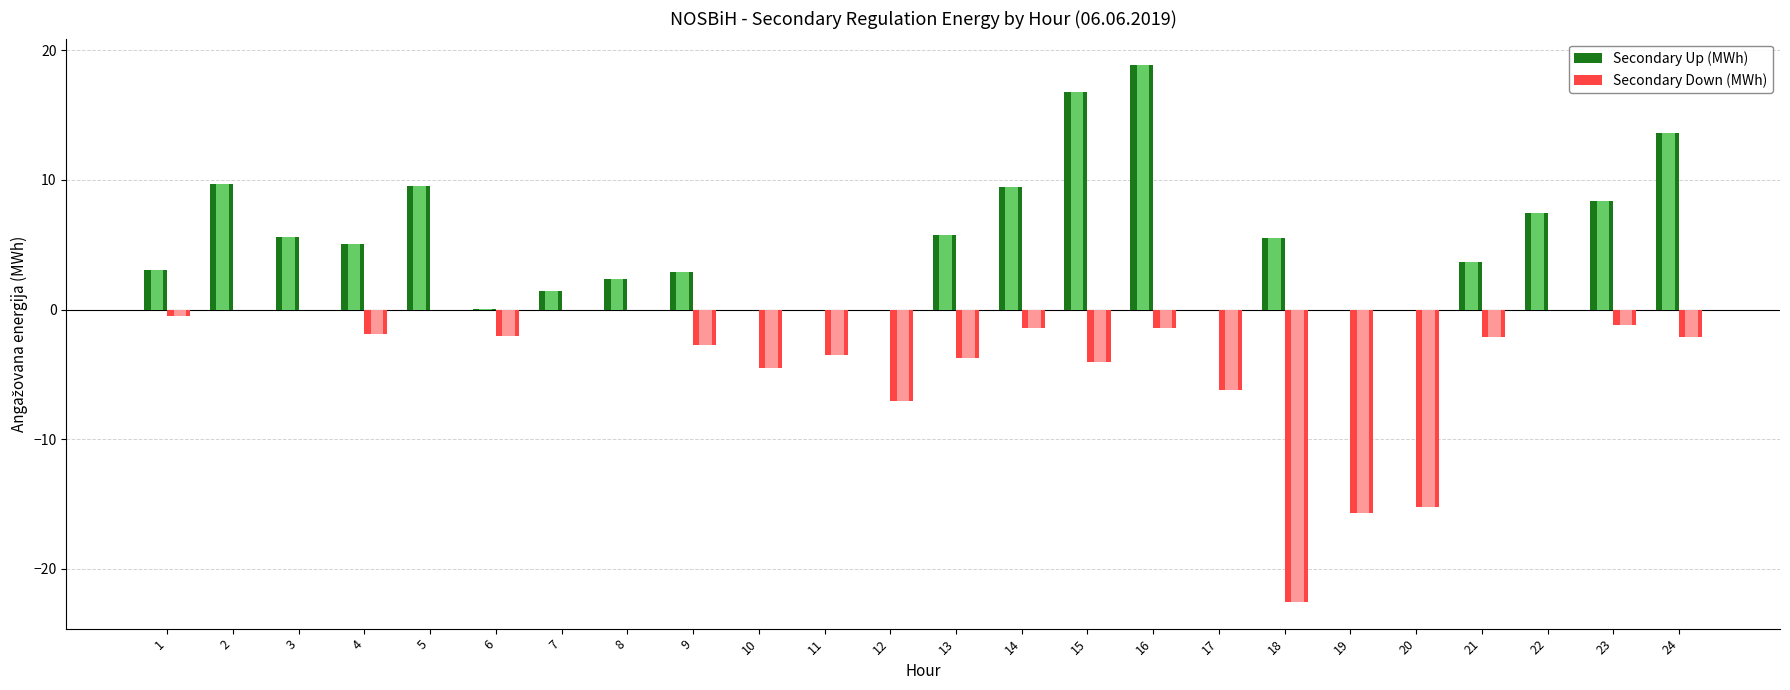

What is the difference between the Secondary Down (MWh) values at 21 and 2?

2.1